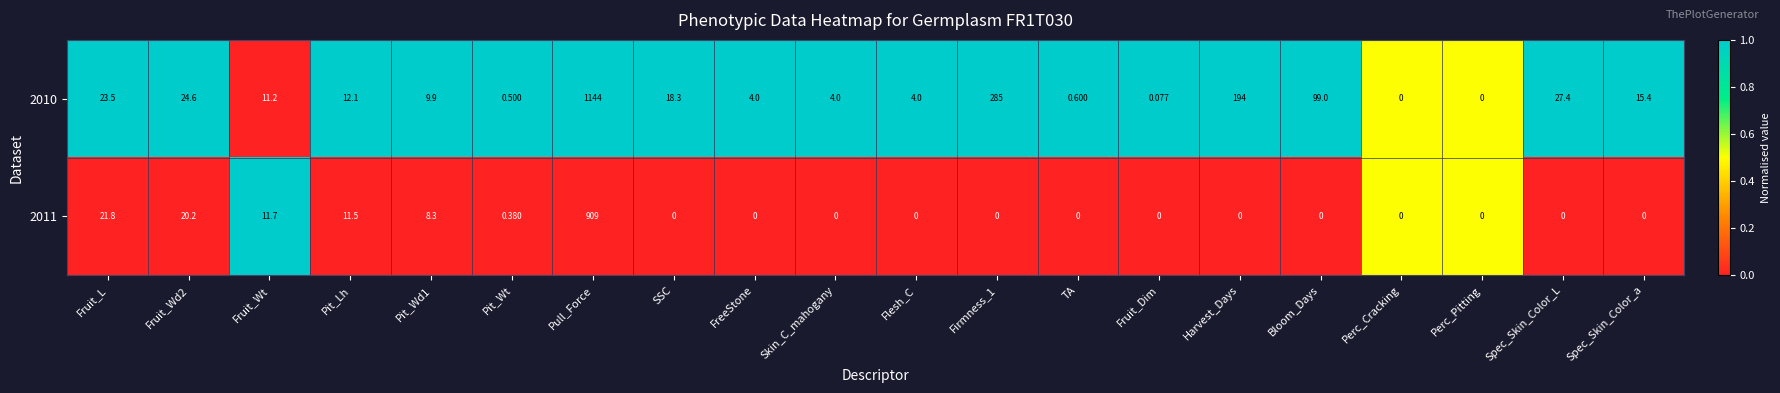

Where does the 2010 series first go above 12?

Fruit_L